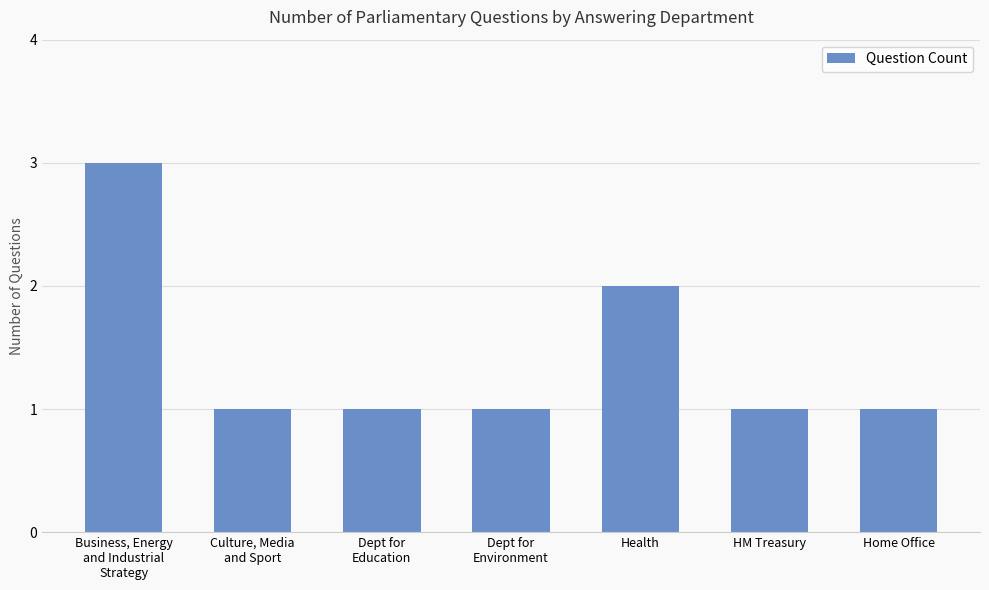

The chart shows a value of 1 at HM Treasury. True or false?

True